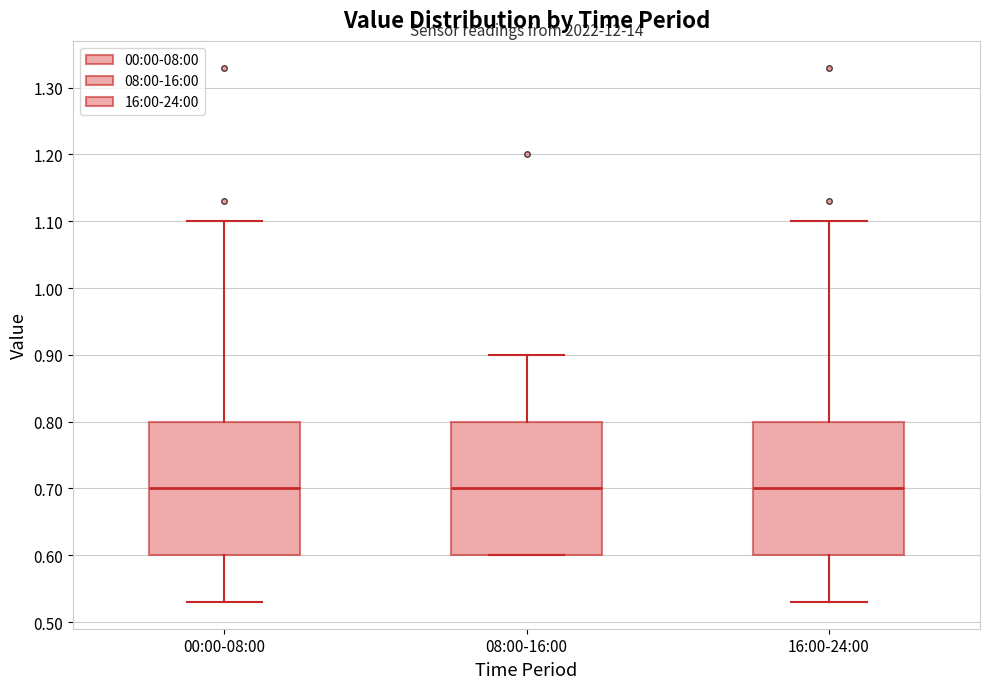

Where does the lower whisker of the box for 16:00-24:00 end on the y-axis? The values are not printed on the chart, so give them approximately, as read against the axis.

0.53